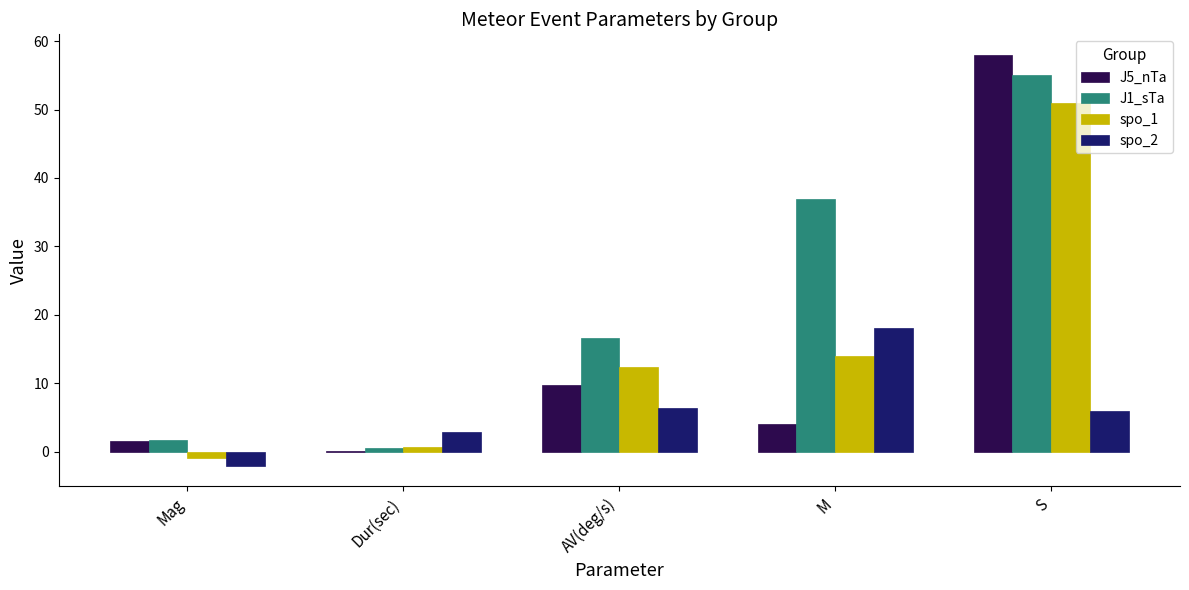

What is the sum of all J5_nTa values?

73.4